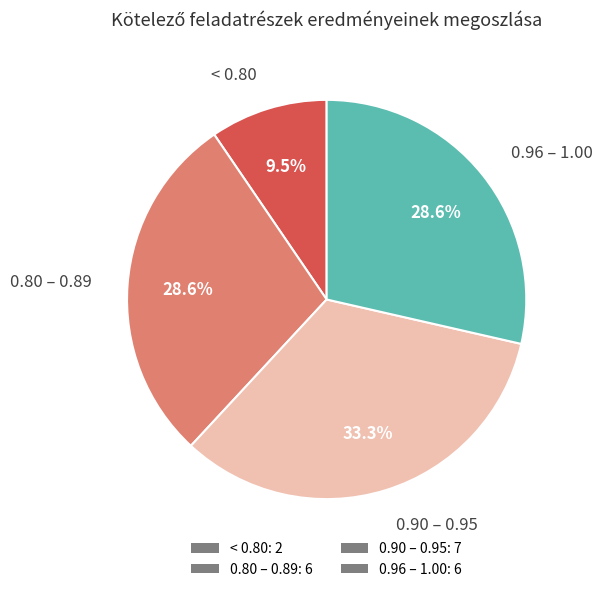

What portion of the pie excludes < 0.80: 2?

90.5%